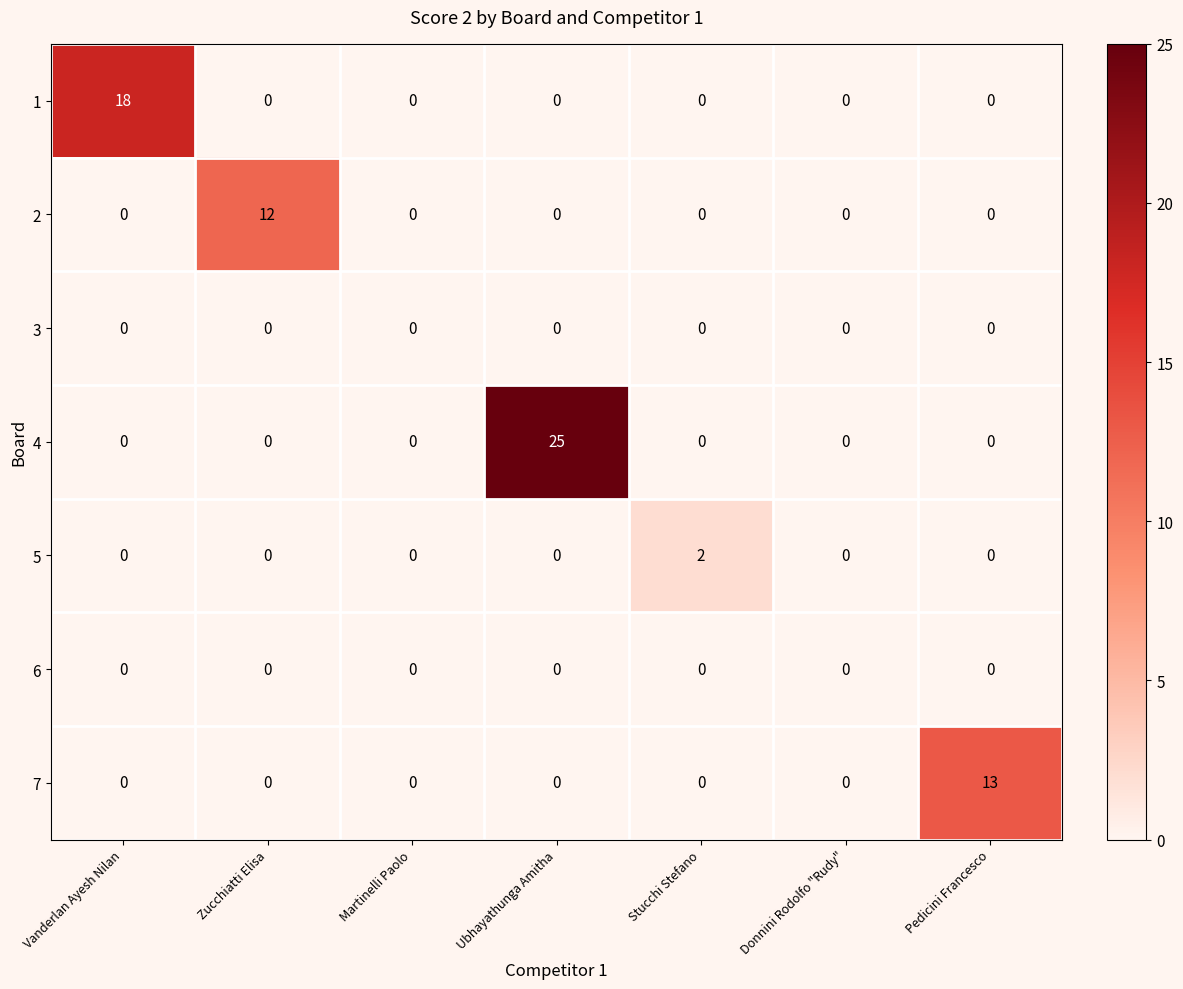

How many distinct data groups are displayed?

7